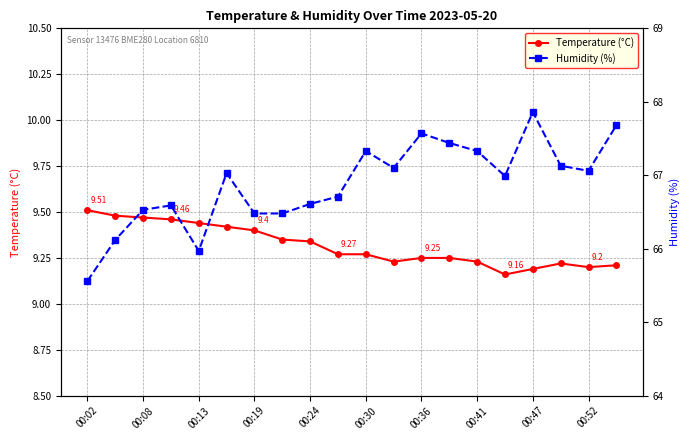

What is the highest value of the Humidity (%) series?

67.9